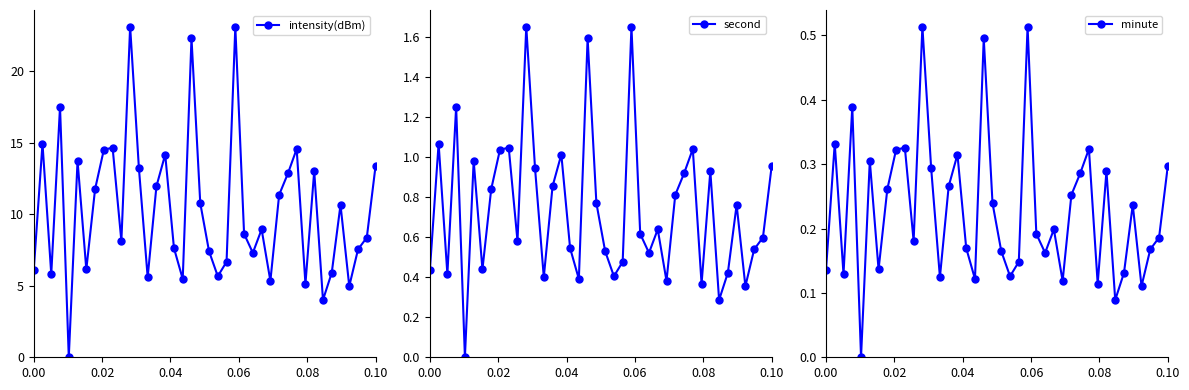

True or false: intensity(dBm) and minute intersect in this chart.

False